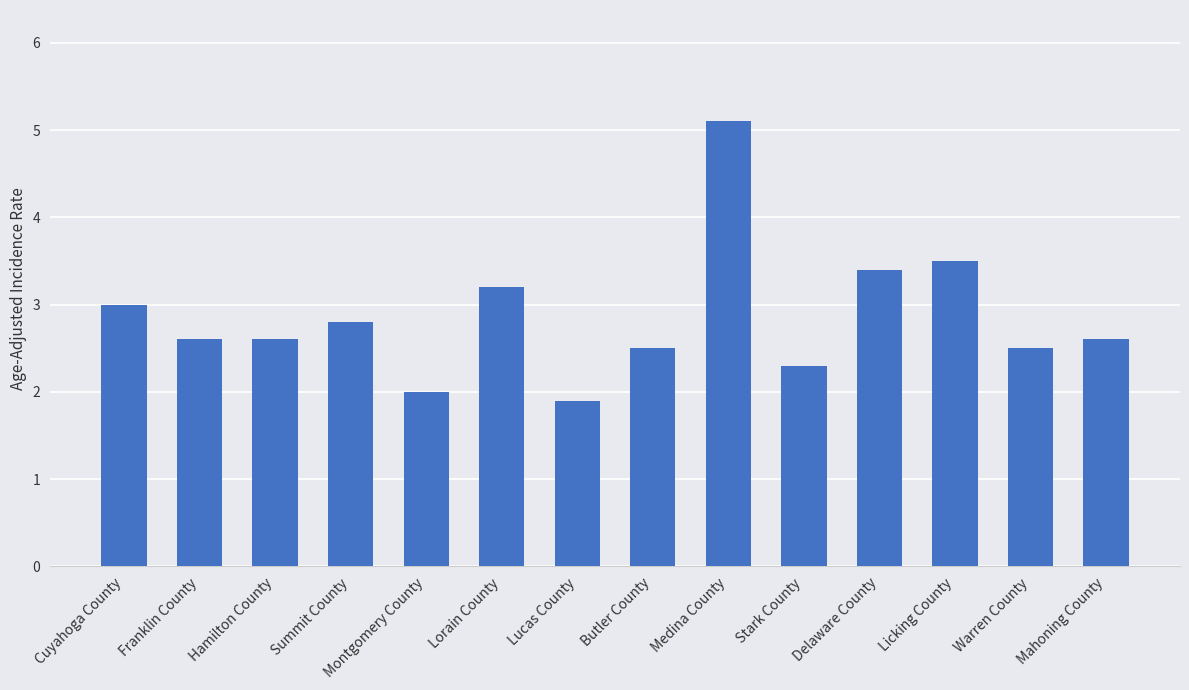

Reading right to left, transcribe all the data shown in this chart.

Mahoning County=2.6	Warren County=2.5	Licking County=3.5	Delaware County=3.4	Stark County=2.3	Medina County=5.1	Butler County=2.5	Lucas County=1.9	Lorain County=3.2	Montgomery County=2.0	Summit County=2.8	Hamilton County=2.6	Franklin County=2.6	Cuyahoga County=3.0